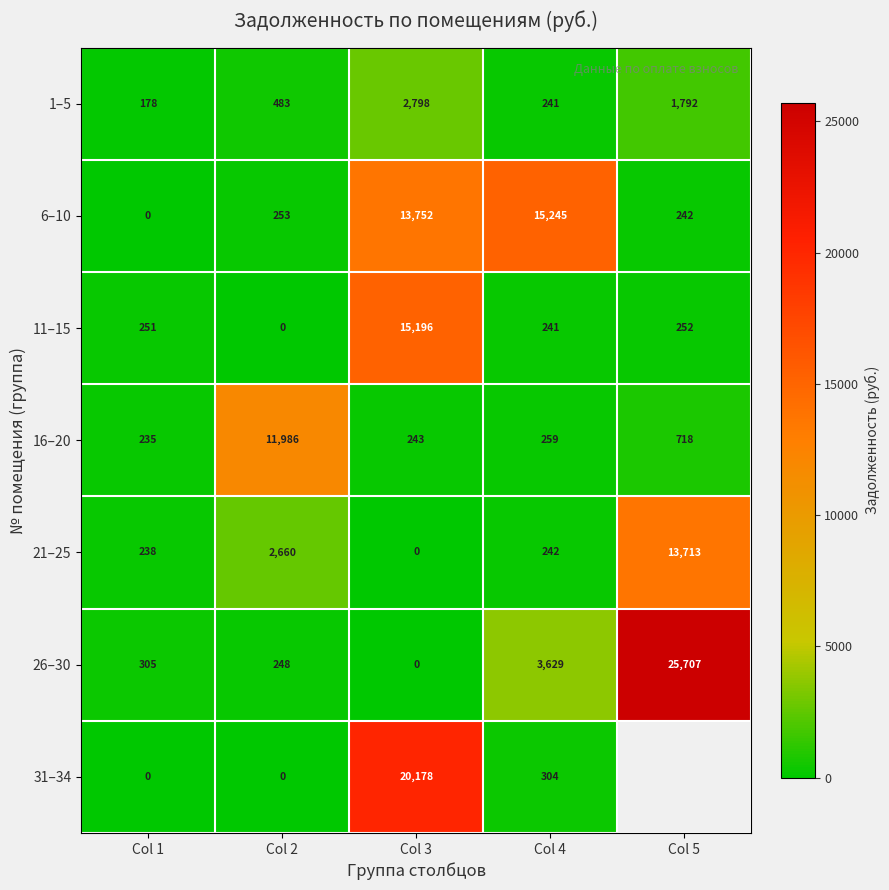

Read the 1–5 value at Col 2.

483.2